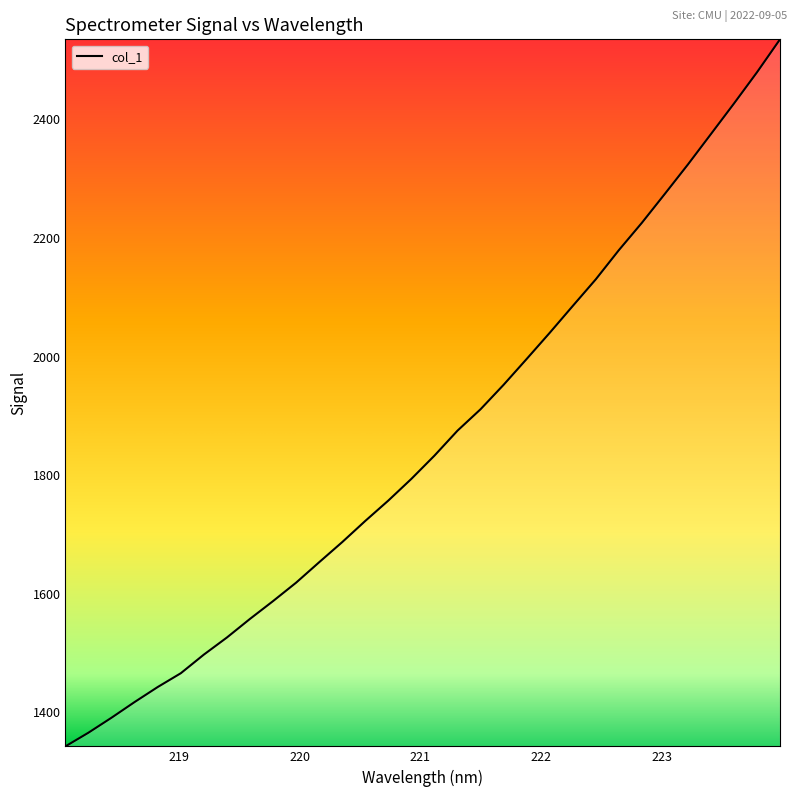

What is the minimum value shown in the chart?

1342.7